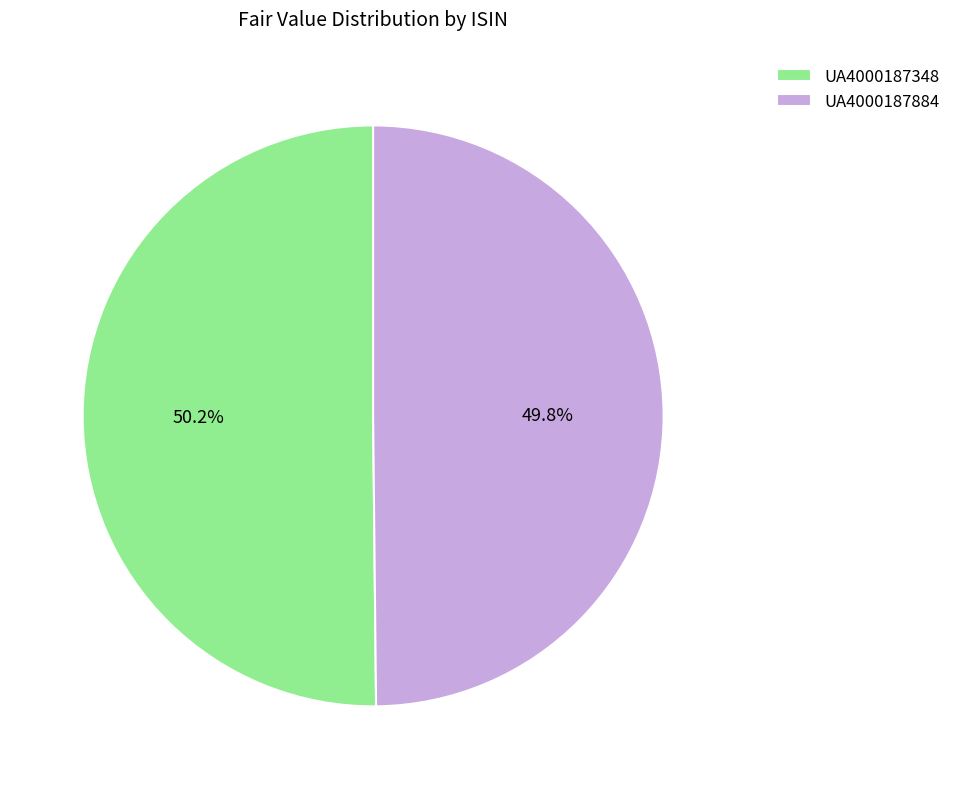

Combined, what portion of the pie is UA4000187884 and UA4000187348?

100.0%